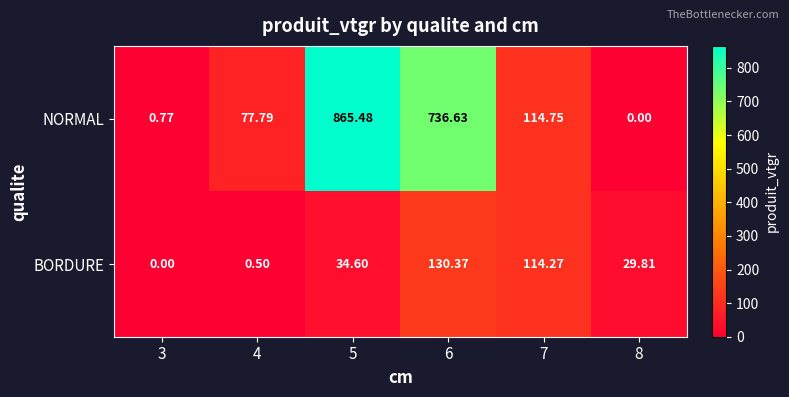

How many values in the NORMAL series are below 114?

3